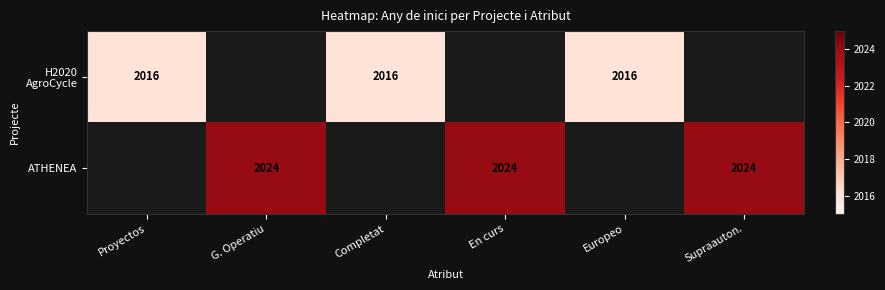

The ATHENEA series shows 2024 at En curs. True or false?

True